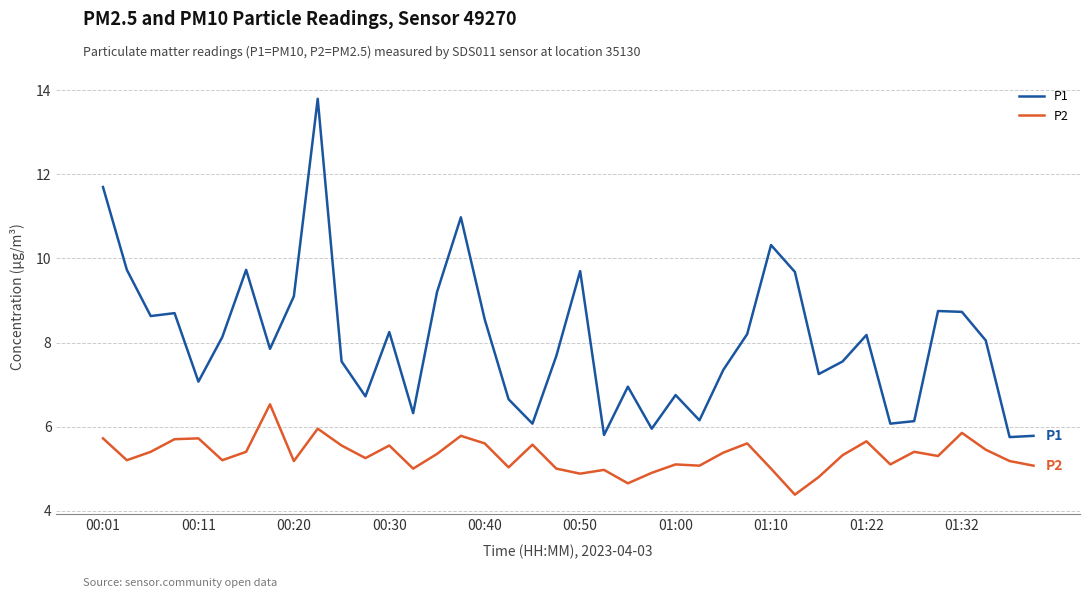

List the series in order of their overall mean, lowest first.

P2, P1